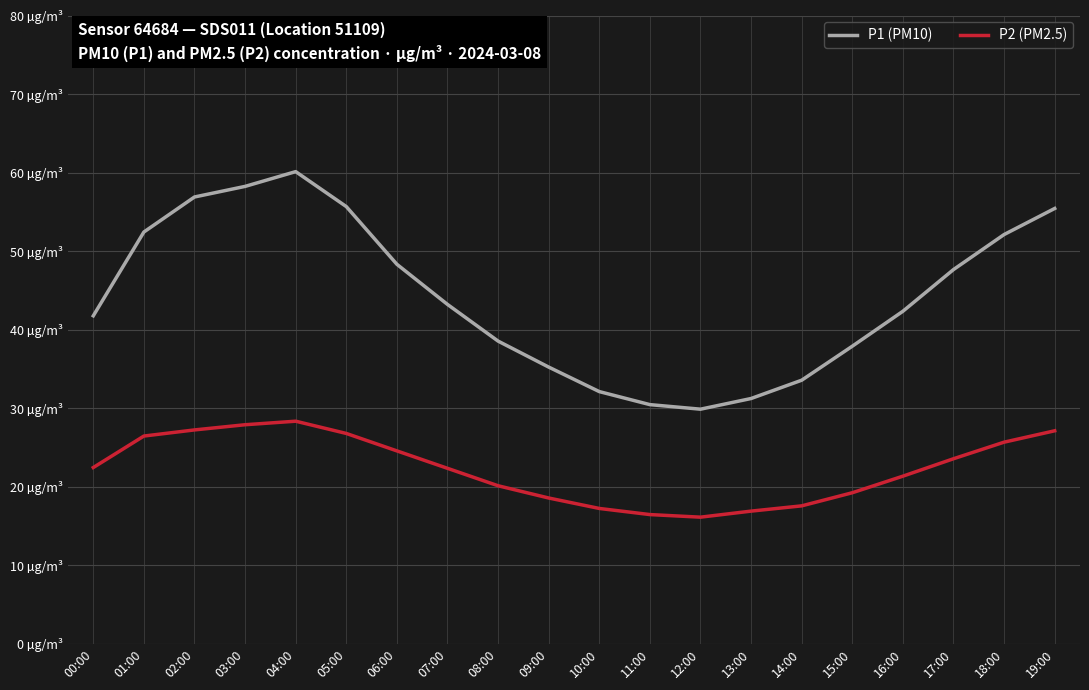

What are all the series names shown in the legend?

P1 (PM10), P2 (PM2.5)